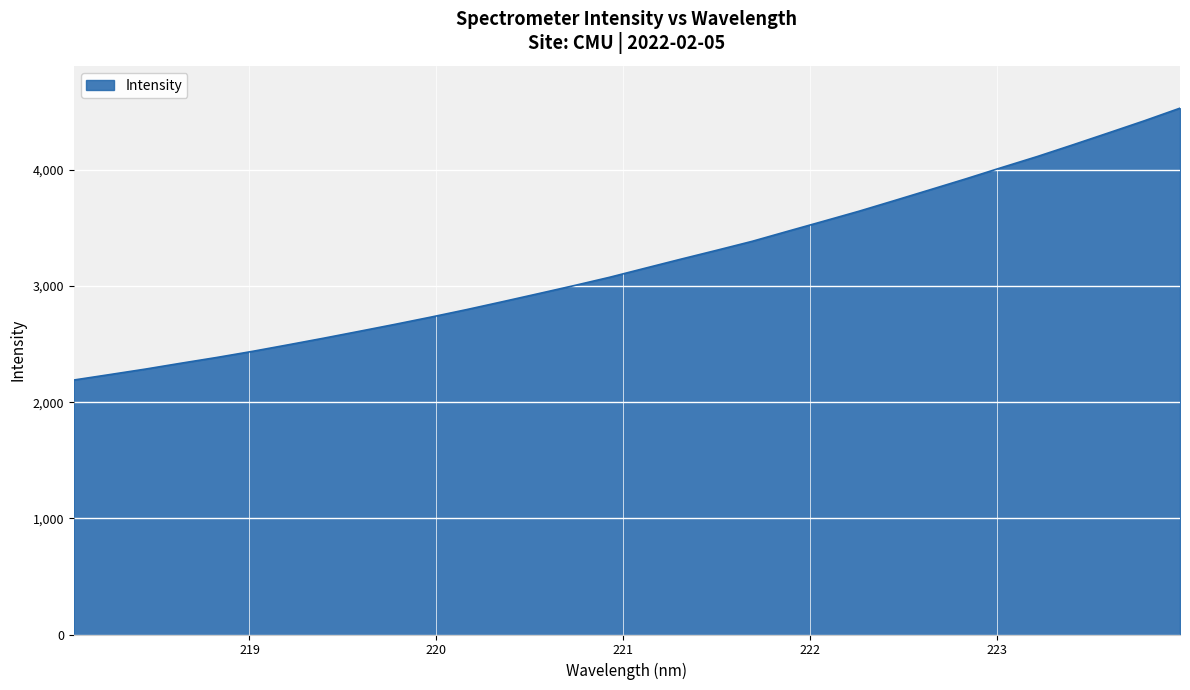

True or false: there are more than 2 points higher than both neighbors.

False